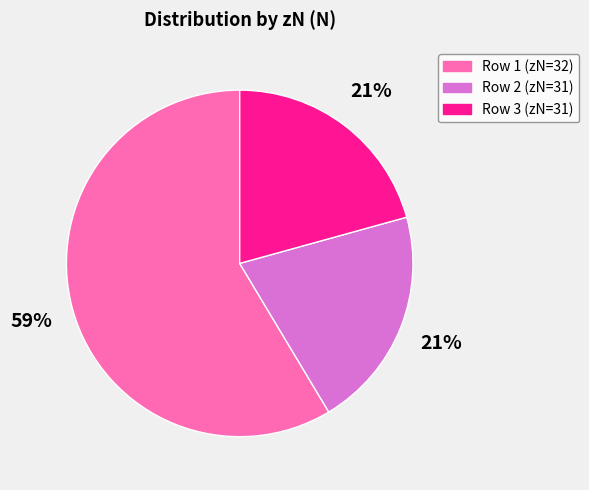

True or false: Row 1 (zN=32) accounts for 59% of the total.

True